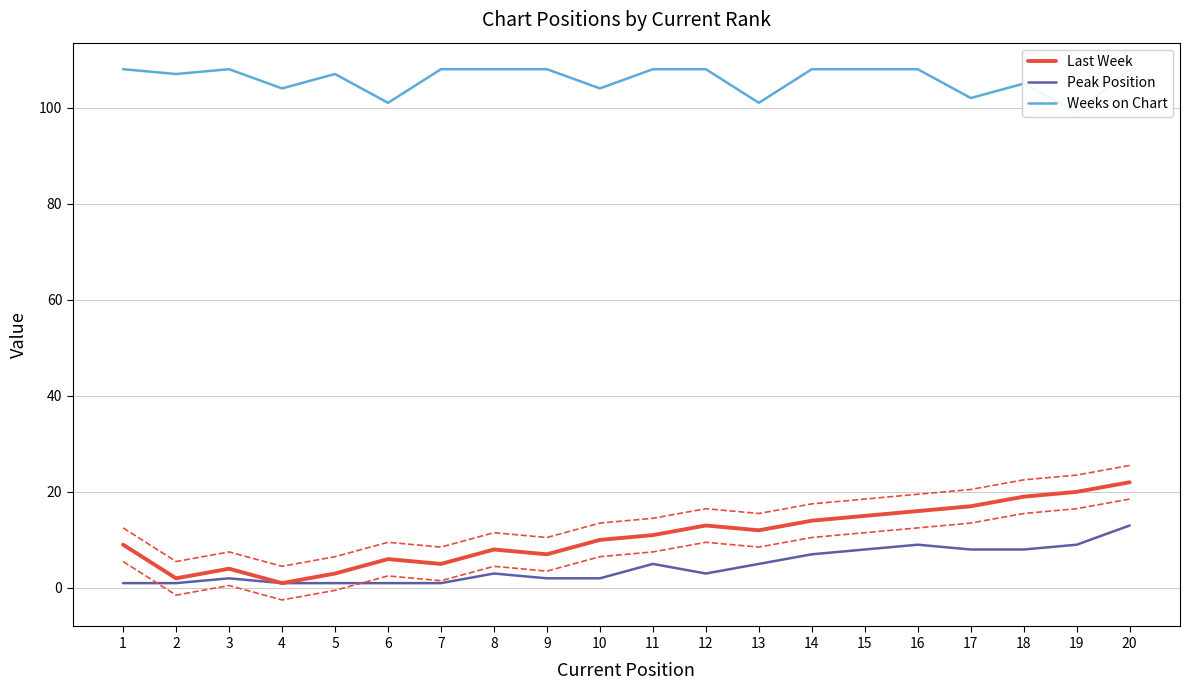

What is the difference between the second highest and second lowest values in the Weeks on Chart series?

7